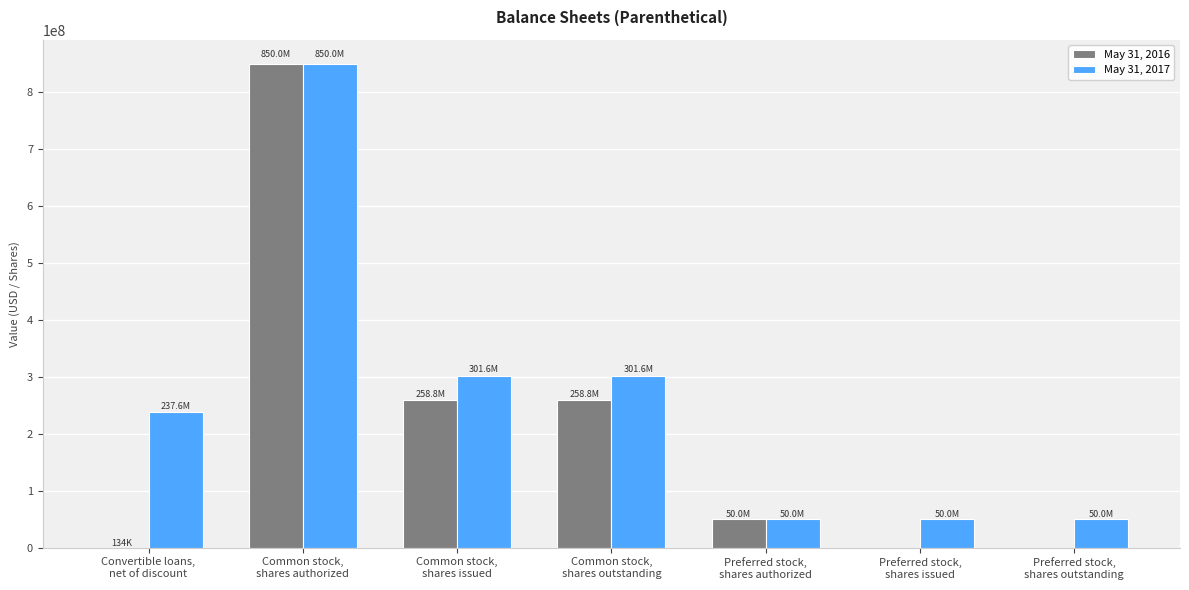

What is the greatest value displayed?

850000000